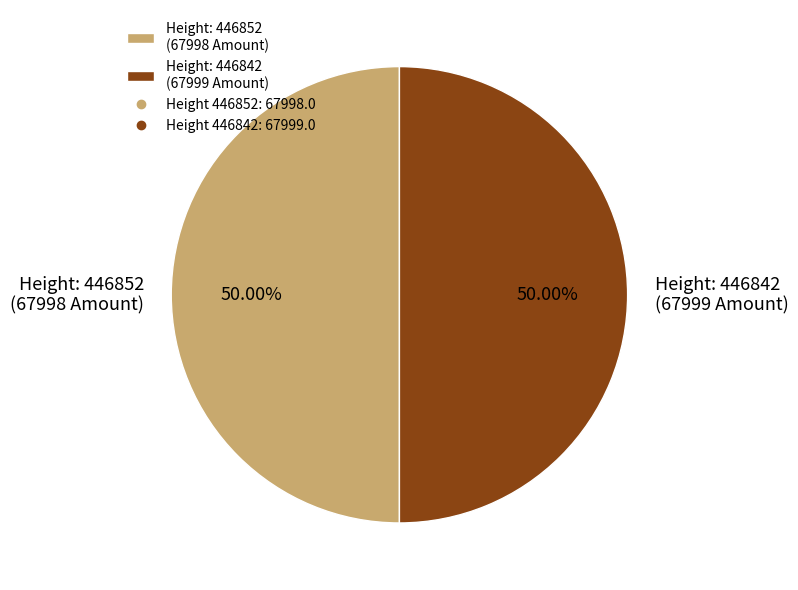

Approximately how many times larger is the value at Height: 446852 (67998 Amount) compared to Height: 446842 (67999 Amount)?

1.0